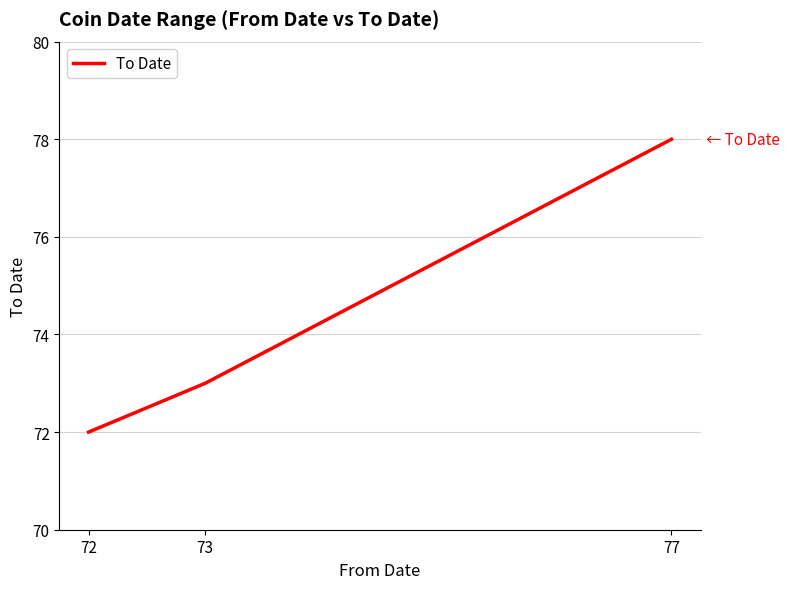

Is this an area chart (filled region under the line)?

No